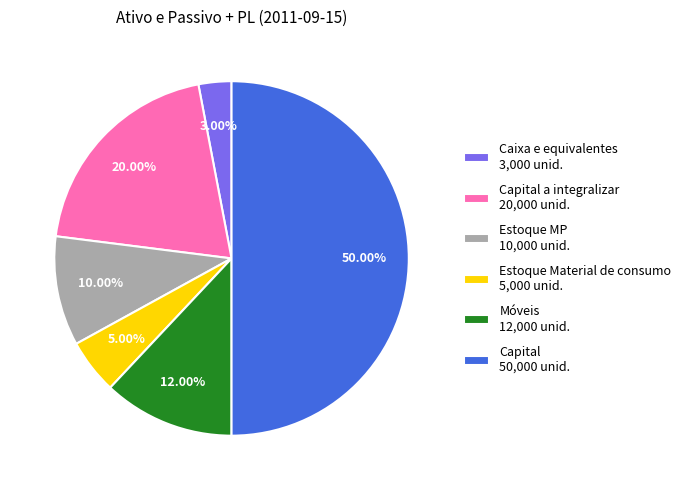

How many slices are in this pie chart?

6